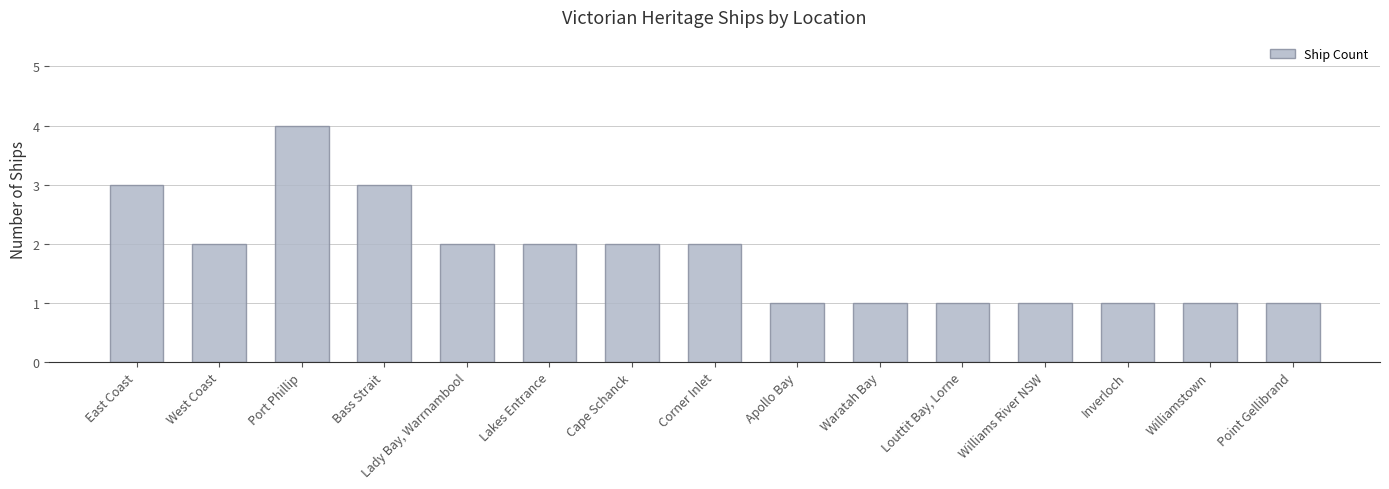

Reading left to right, transcribe all the data shown in this chart.

East Coast=3	West Coast=2	Port Phillip=4	Bass Strait=3	Lady Bay, Warrnambool=2	Lakes Entrance=2	Cape Schanck=2	Corner Inlet=2	Apollo Bay=1	Waratah Bay=1	Louttit Bay, Lorne=1	Williams River NSW=1	Inverloch=1	Williamstown=1	Point Gellibrand=1